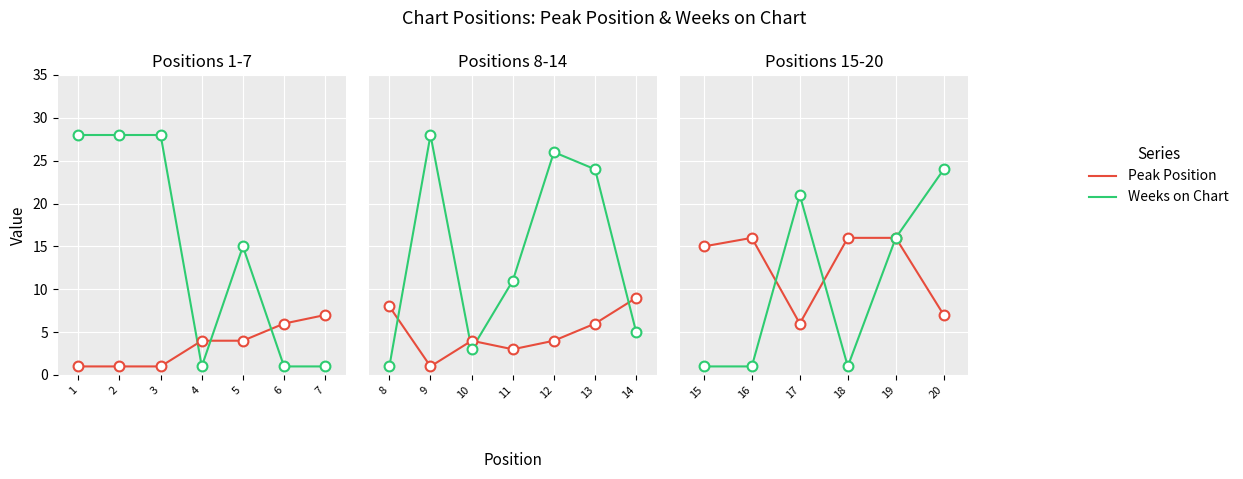

Which series has the widest spread of Y values?

Weeks on Chart